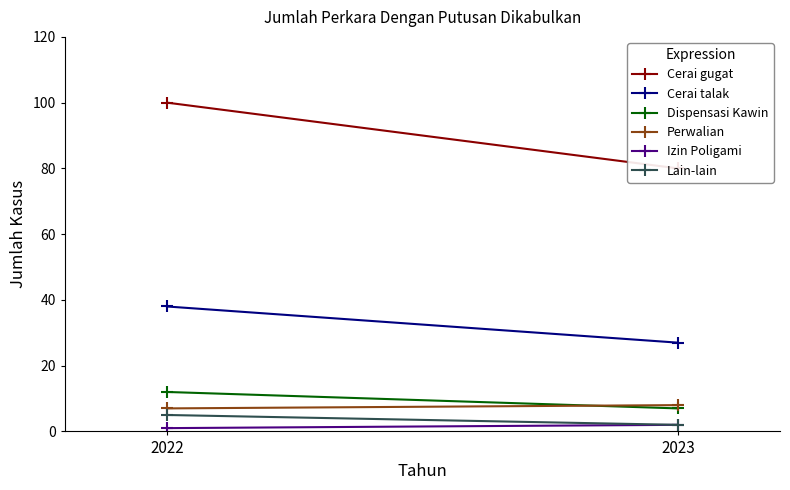

List the series in order of their peak value, highest first.

Cerai gugat, Cerai talak, Dispensasi Kawin, Perwalian, Lain-lain, Izin Poligami